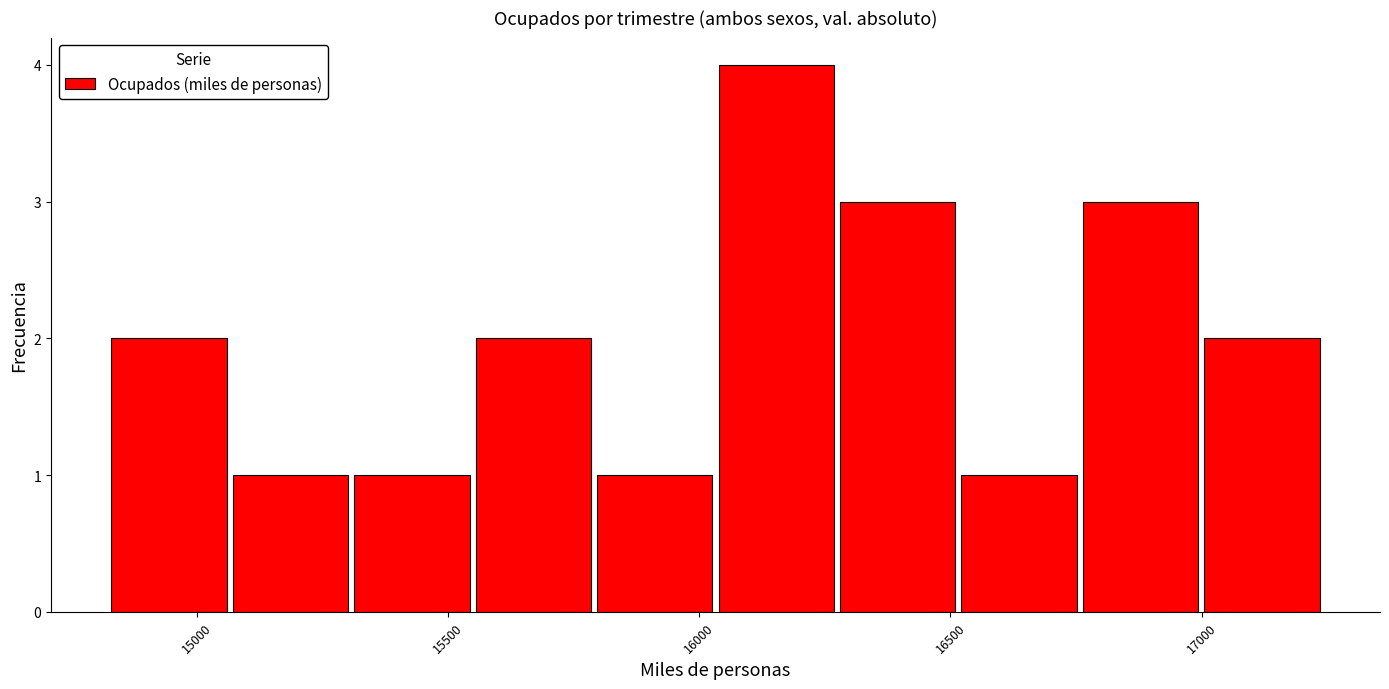

Reading left to right, transcribe this chart: for each bar, give the range it covers on the x-axis and its height. Neither the bar edges nor the heights are printed on the chart, so give them approximately, as read against the axes.

14800 to 15050: 2
15050 to 15300: 1
15300 to 15550: 1
15550 to 15800: 2
15800 to 16050: 1
16050 to 16250: 4
16250 to 16500: 3
16500 to 16750: 1
16750 to 17000: 3
17000 to 17250: 2